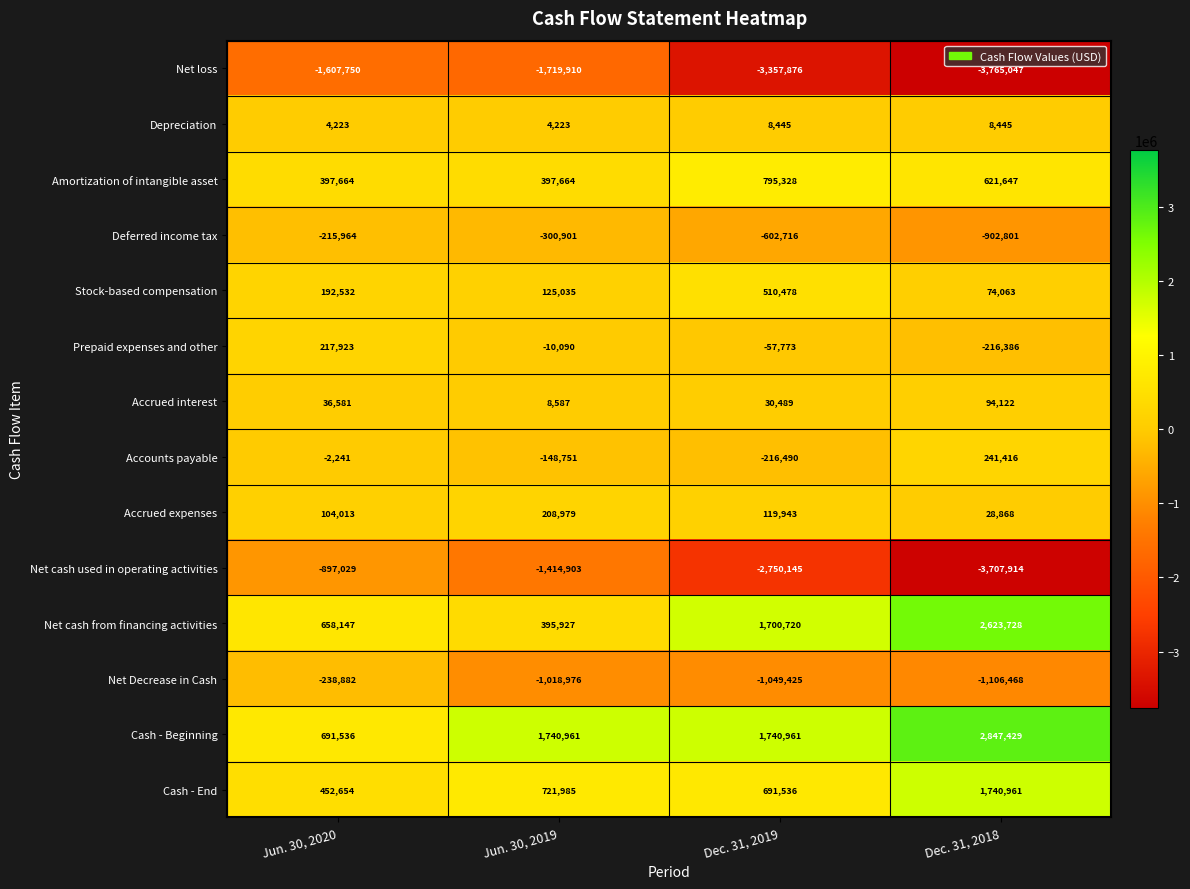

How many series are shown in this chart?

14